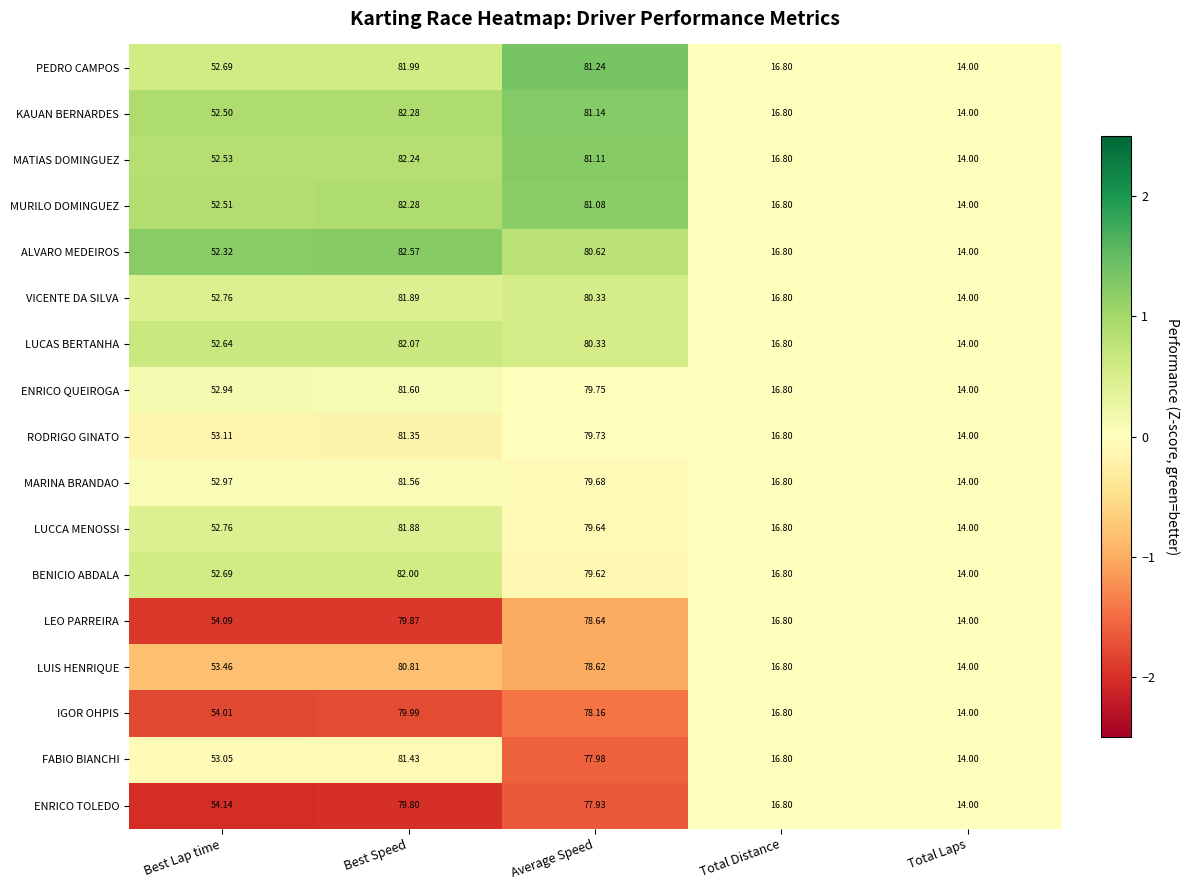

Which series changed the most between Best Lap time and Best Speed?

ALVARO MEDEIROS